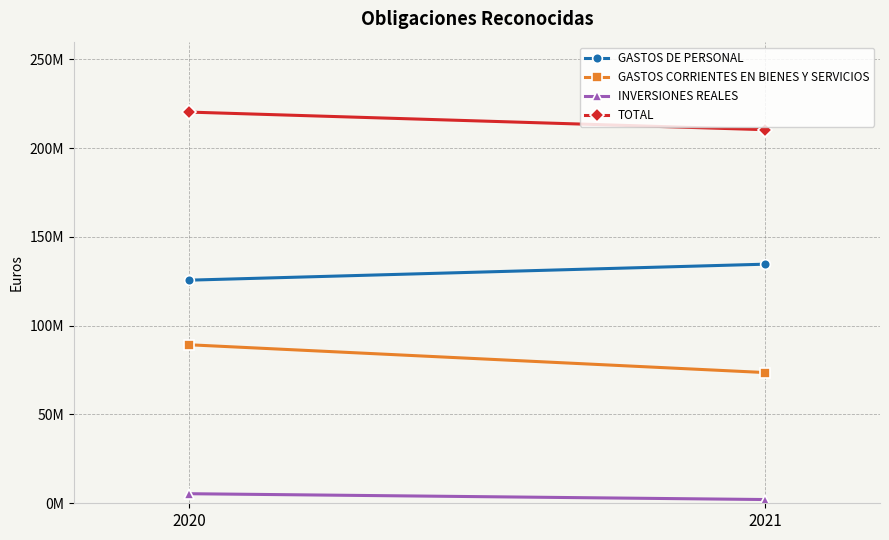

What is the difference between the GASTOS CORRIENTES EN BIENES Y SERVICIOS values at 2020 and 2021?

15638282